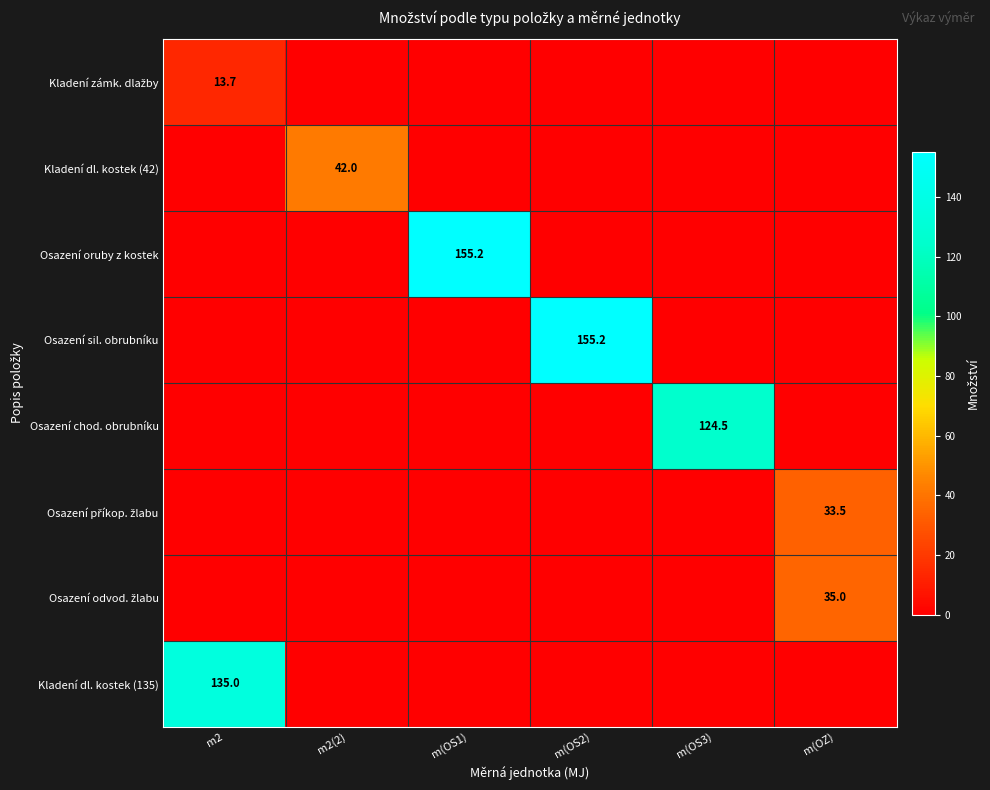

Is it true that Osazení oruby z kostek equals 108.6 at m(OS1)?

False